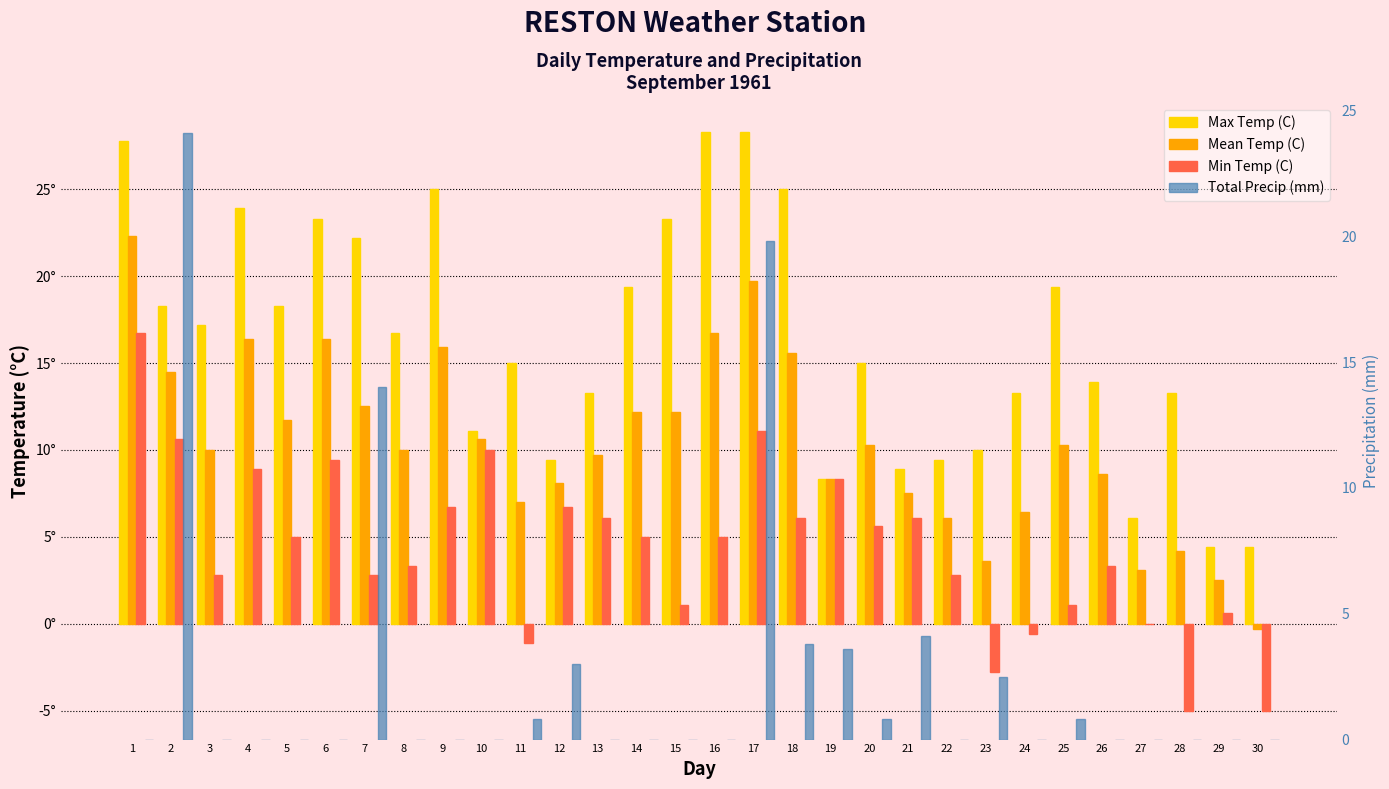

Where is Min Temp (C) nearest to the value 5?

5